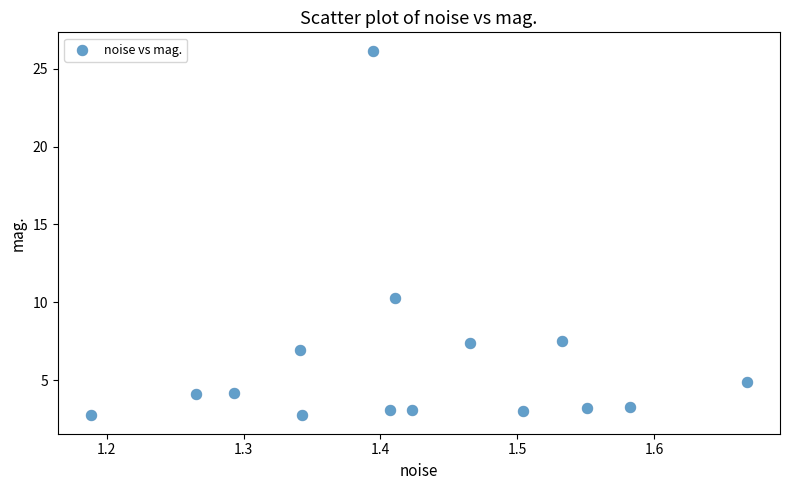

What Y value in the scatter plot is closest to 14?

10.3